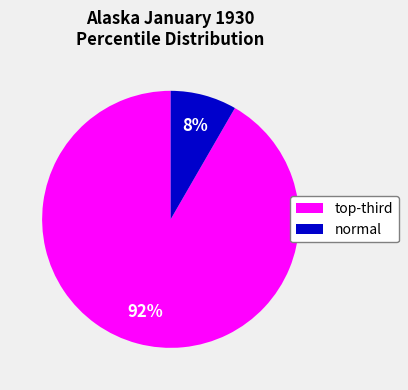

To the nearest percent, what portion does normal represent?

8%